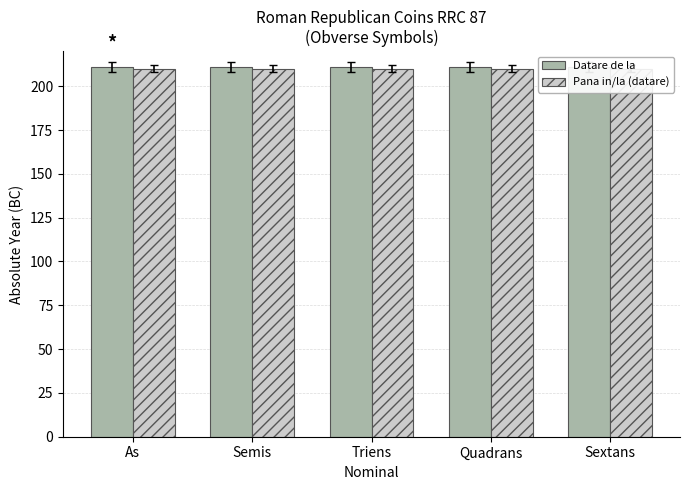

Reading left to right, extract all data points from this chart.

Datare de la: 211	211	211	211	211
Pana in/la (datare): 210	210	210	210	210